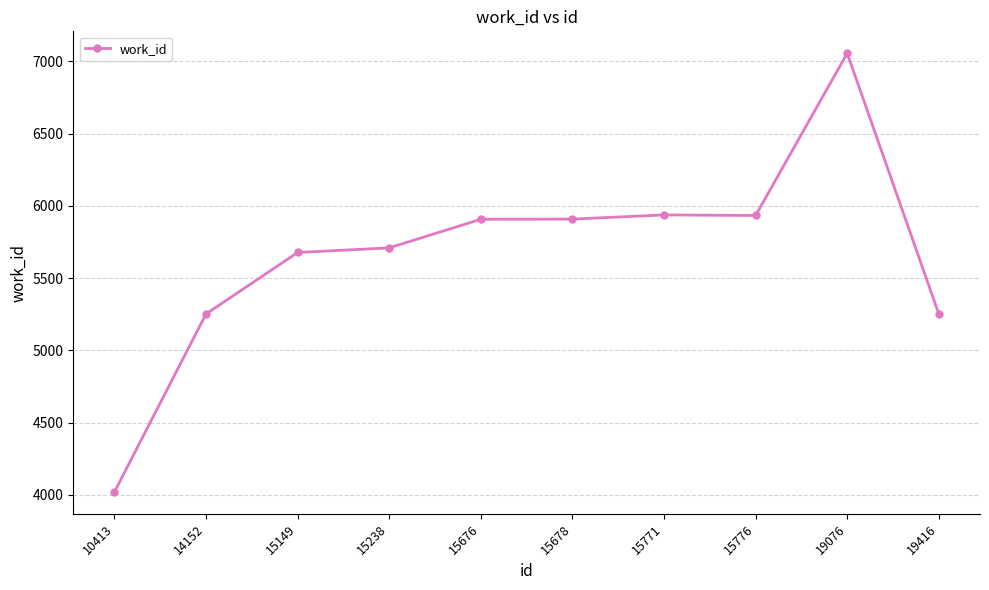

What is the average value?

5666